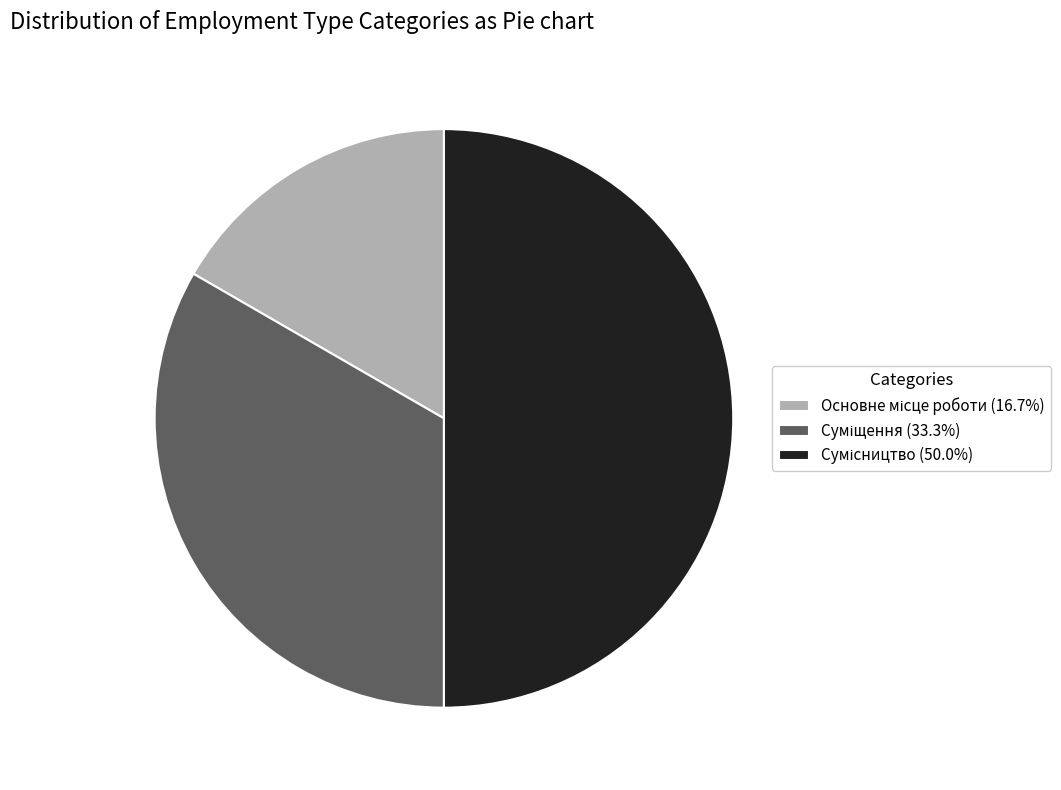

Count the number of slices in the pie.

3